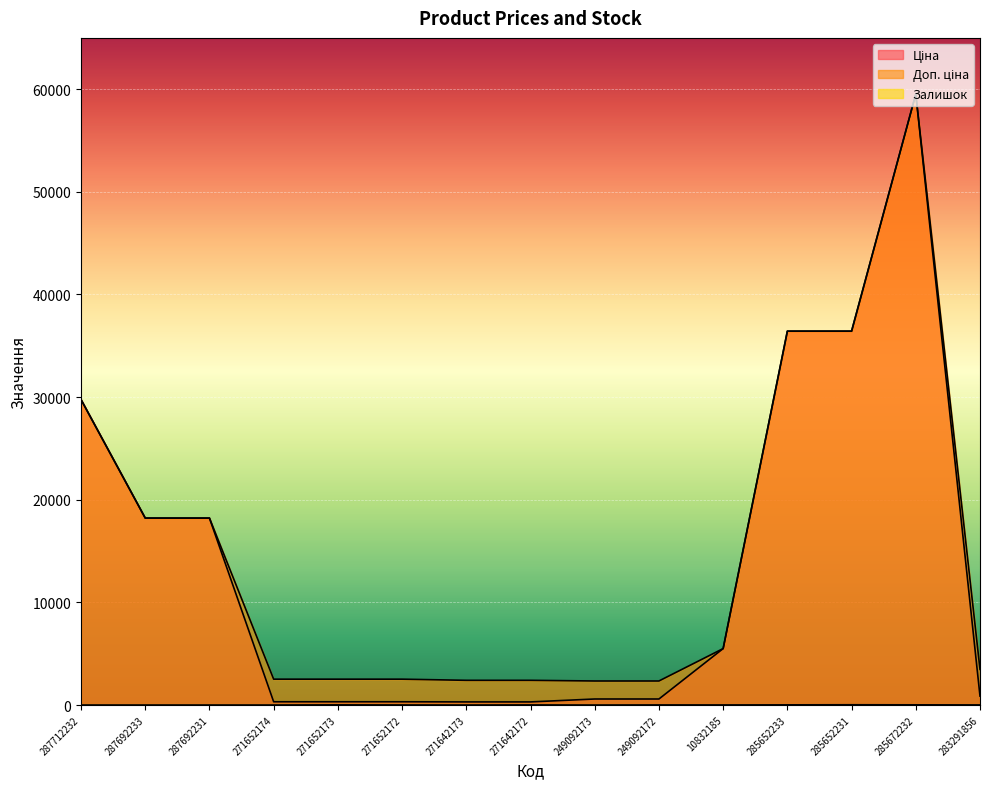

True or false: Доп. ціна and Залишок cross at least once.

False